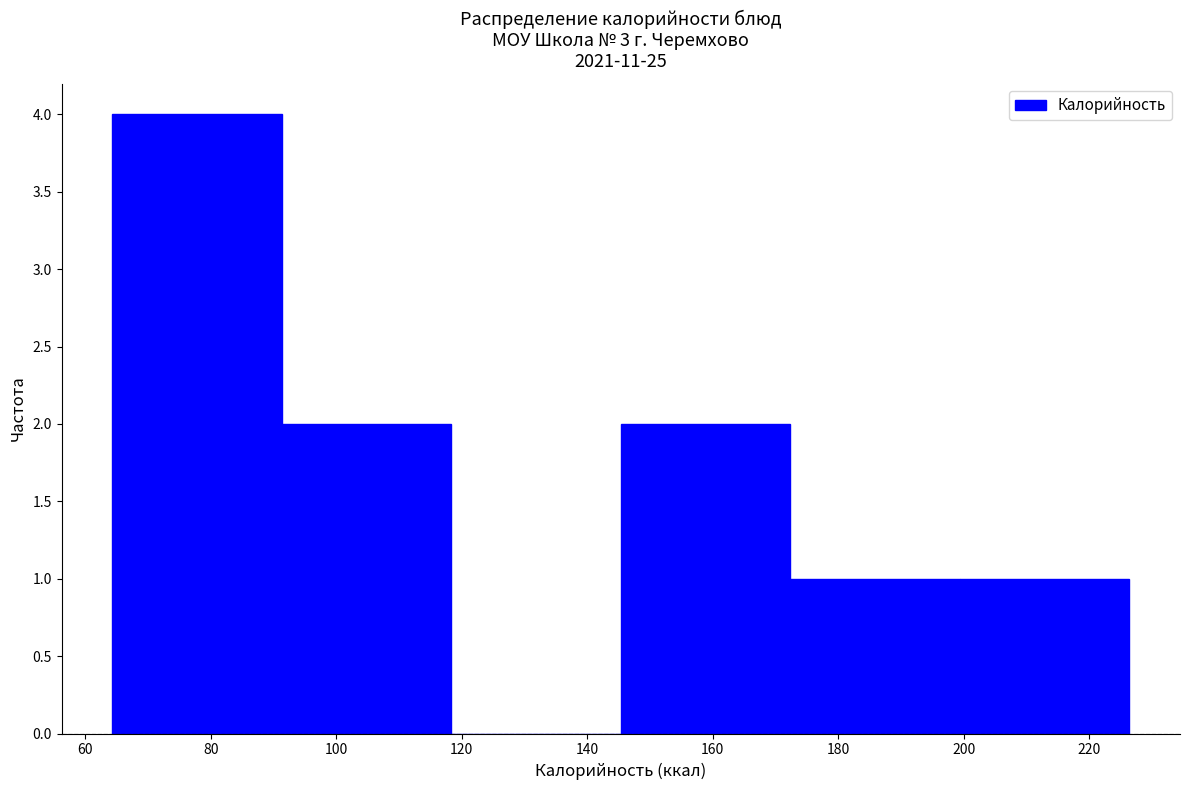

What is the height of the bar covering 64 to 92 on the x-axis? Neither the bar edges nor the heights are printed on the chart, so give them approximately, as read against the axes.

4